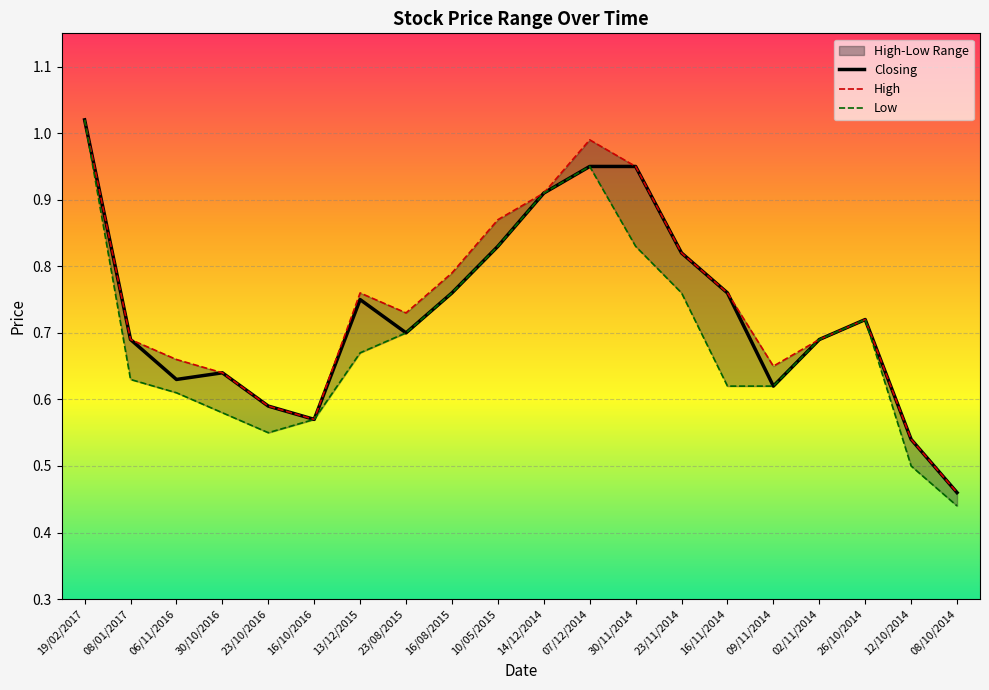

At which category does Low reach its first local valley?

23/10/2016